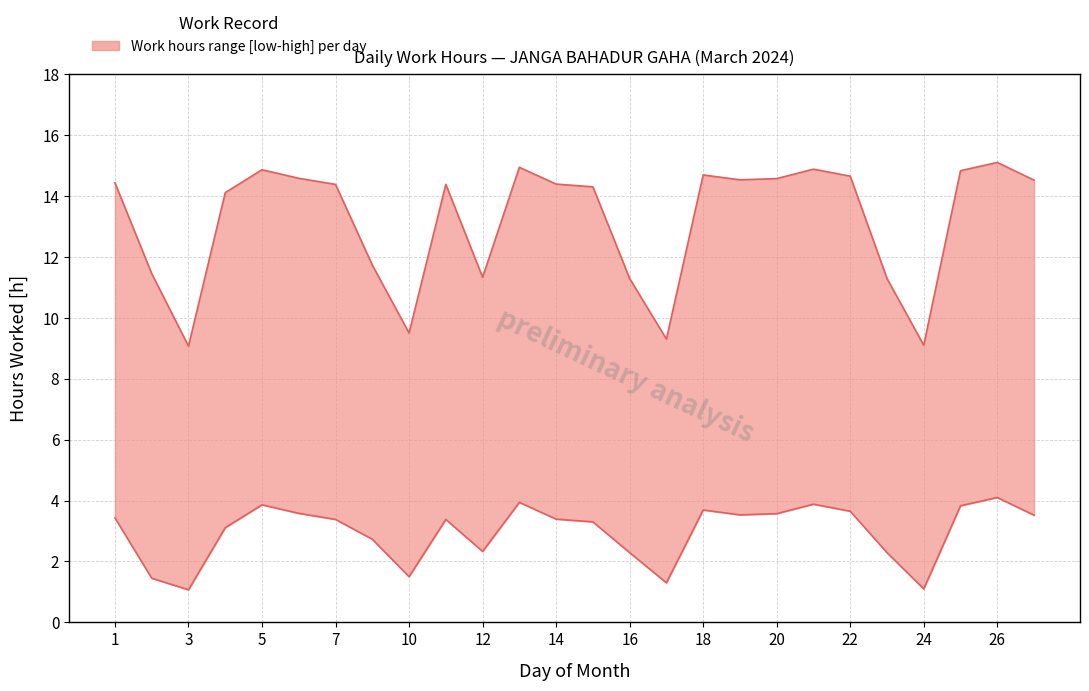

What is the sum of all lower values?

77.2